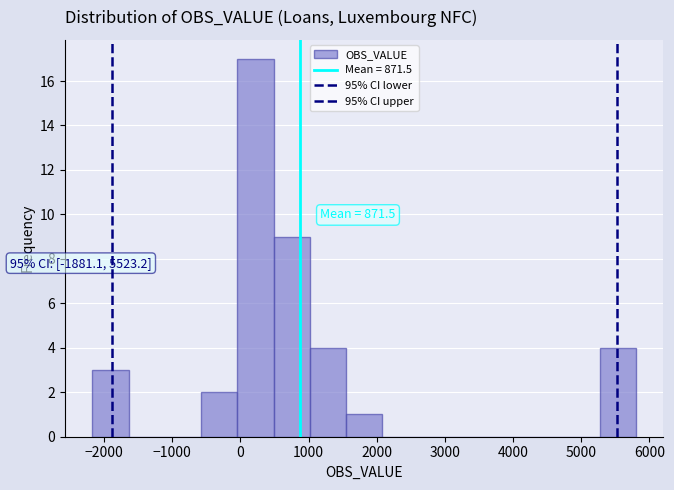

Over which range of the x-axis is the bar tallest?

0 to 500